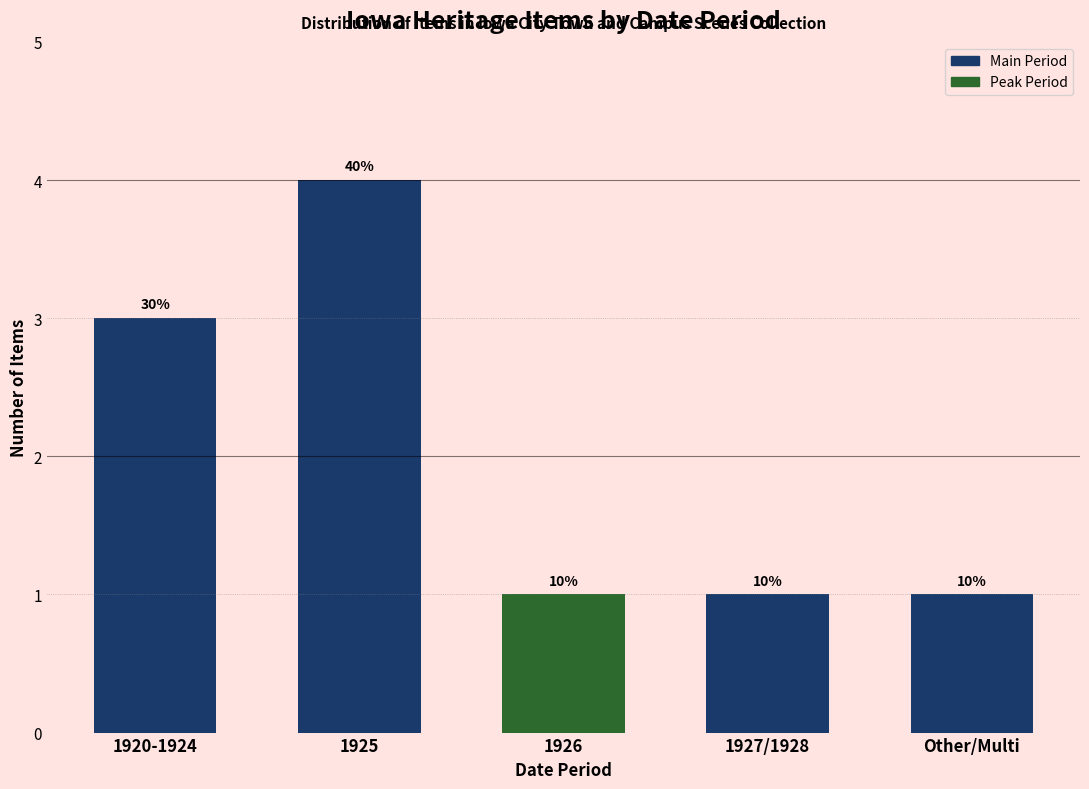

Does the chart contain any negative values?

No